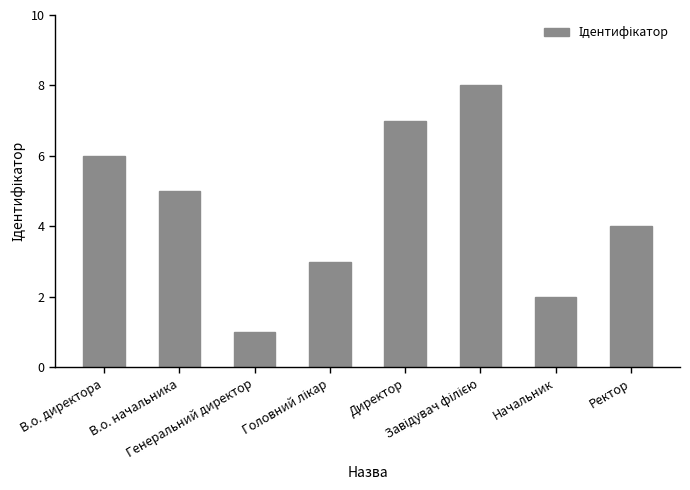

What is the sum of all values?

36